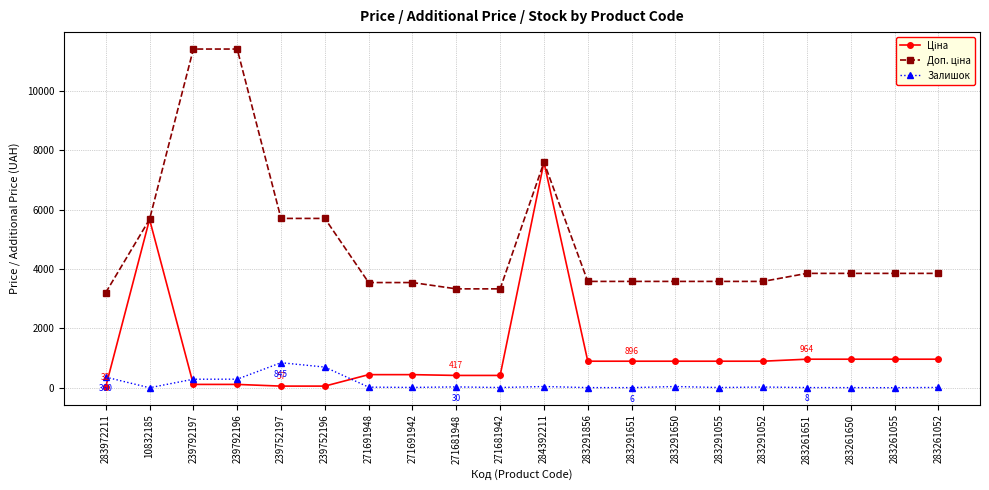

How many series are shown in this chart?

3